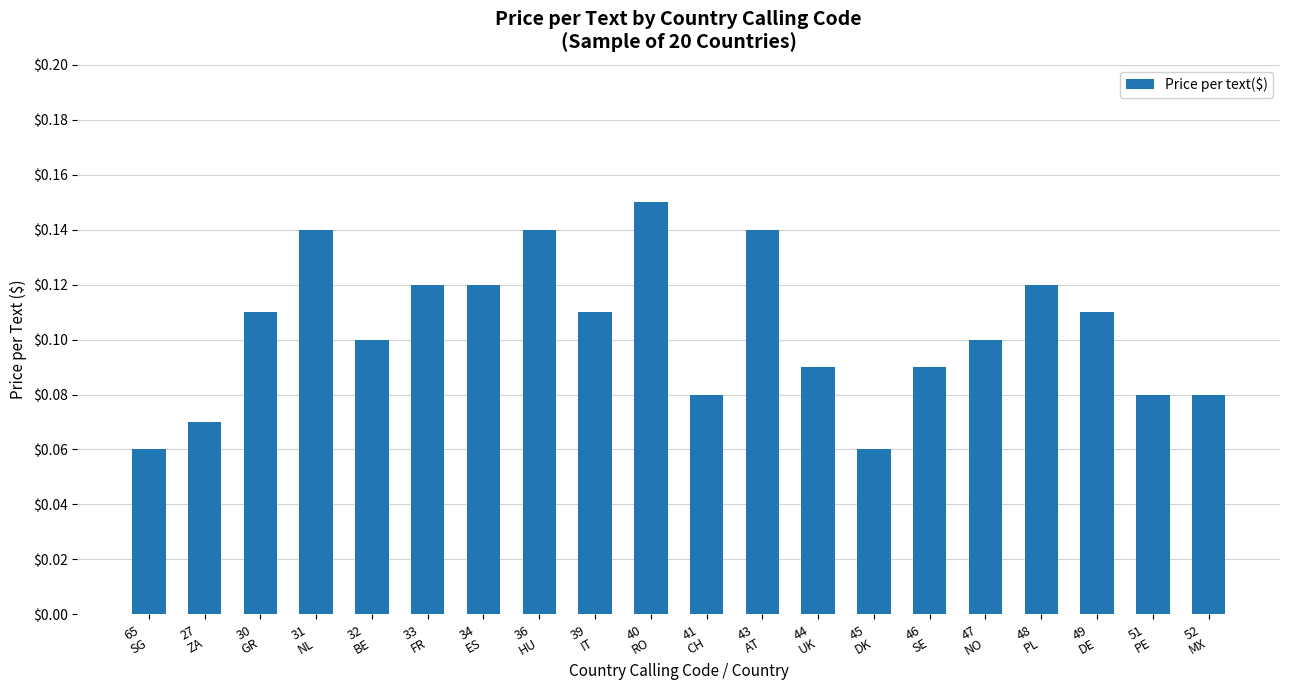

Does the chart contain stacked bars?

No